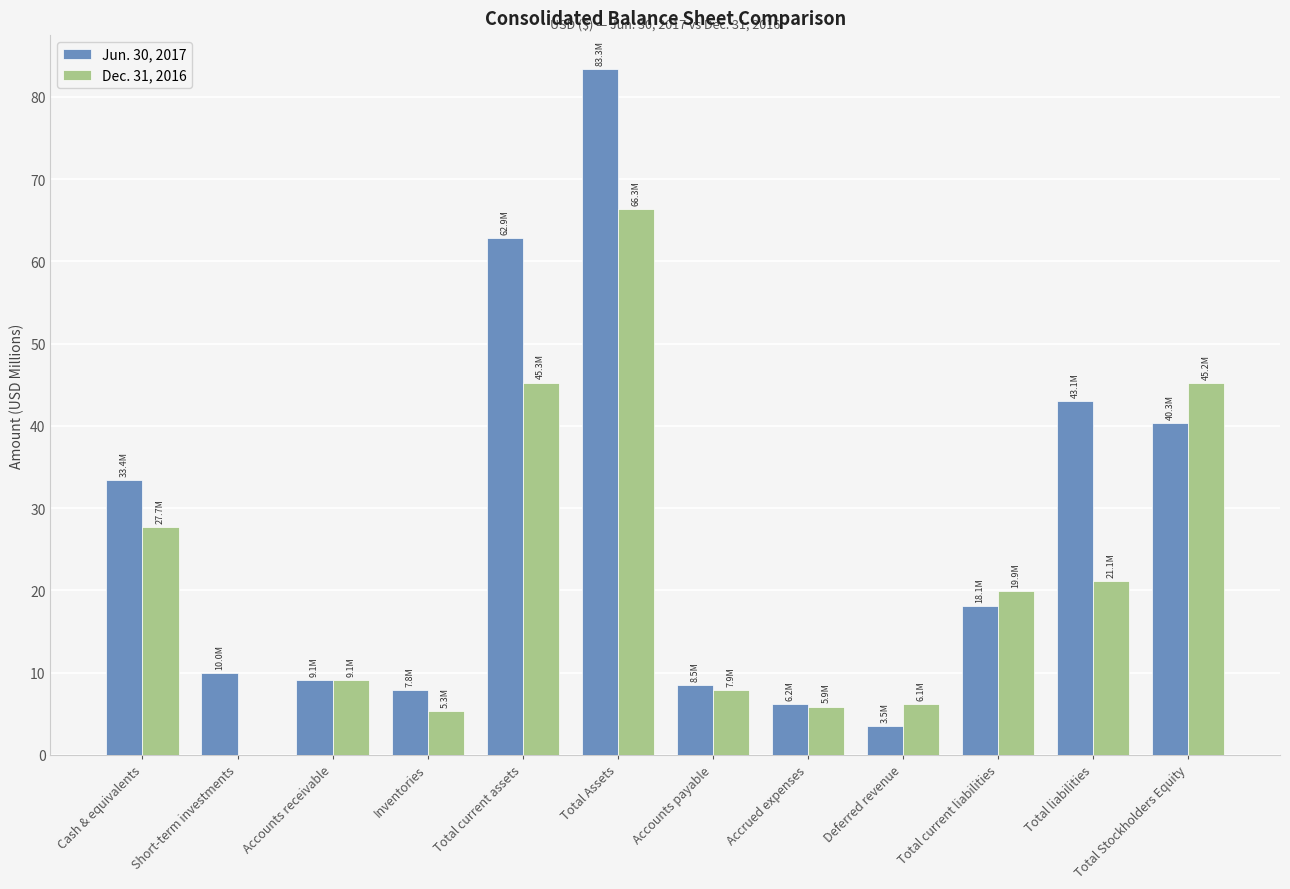

What is the sum of the Dec. 31, 2016 values at Accounts payable and Short-term investments?

7.9